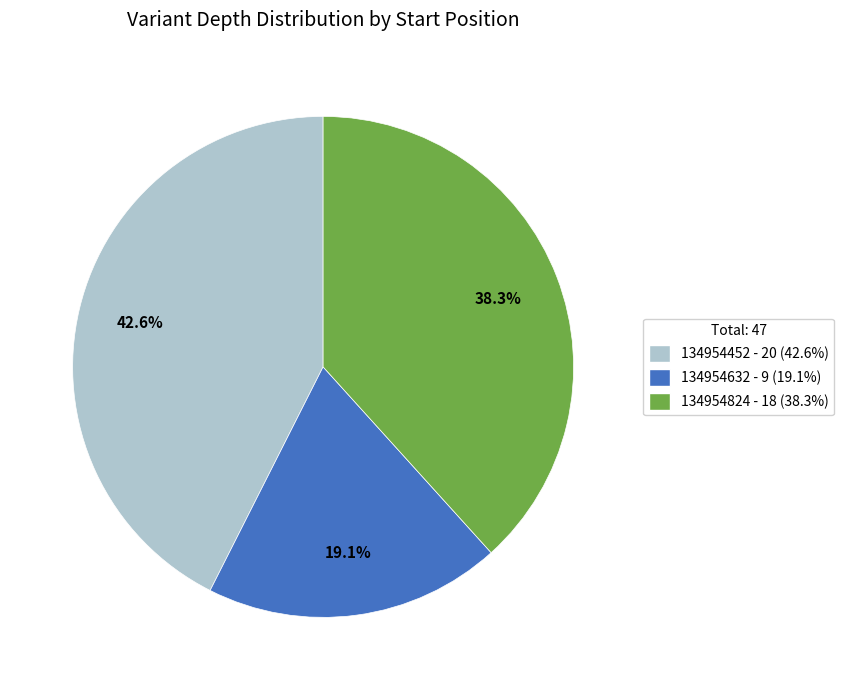

Is it true that 134954452 is 51% of the pie?

False